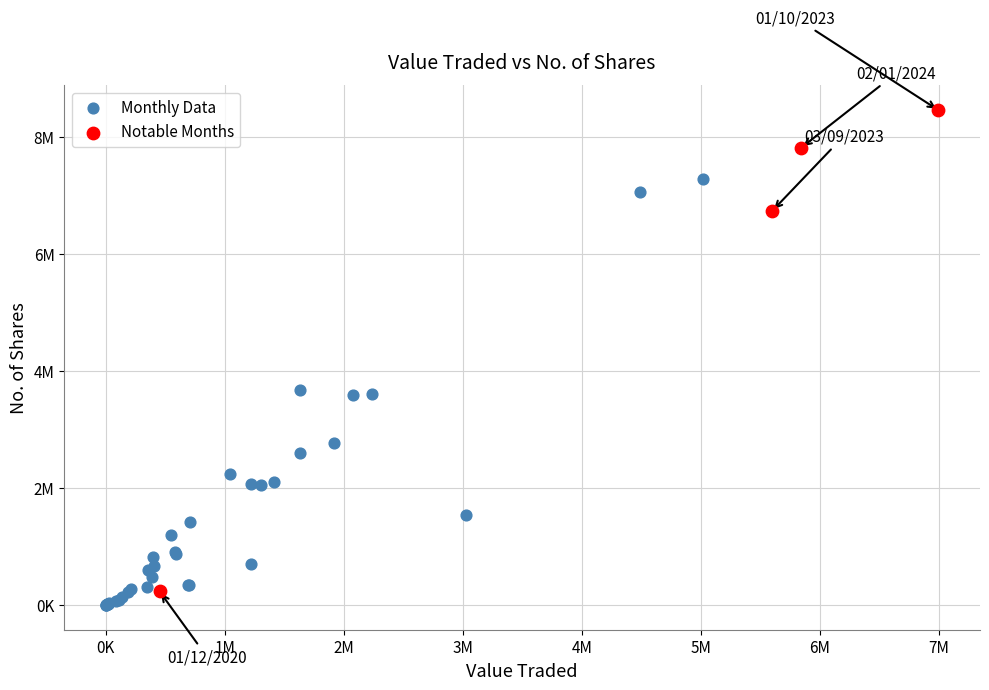

Which series contains the highest Y value?

Notable Months